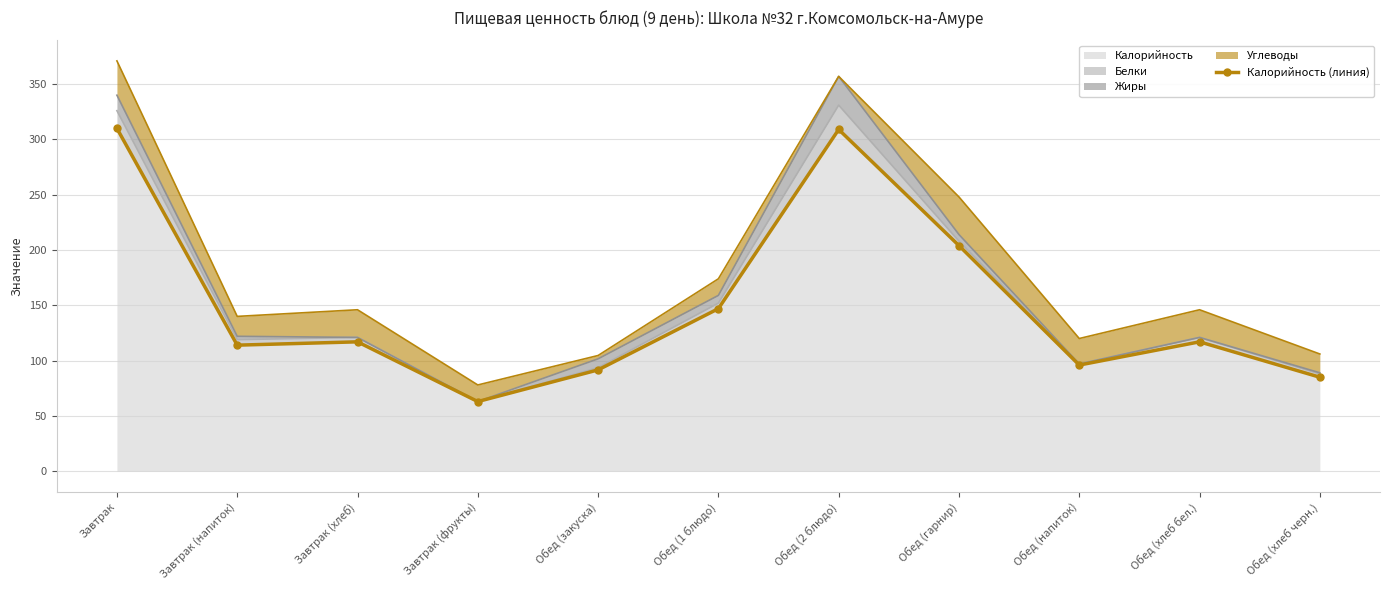

Reading right to left, extract all data points from this chart.

85.0	117.0	96.0	204.0	309.0	147.0	91.6	63.0	117.0	114.0	310.0